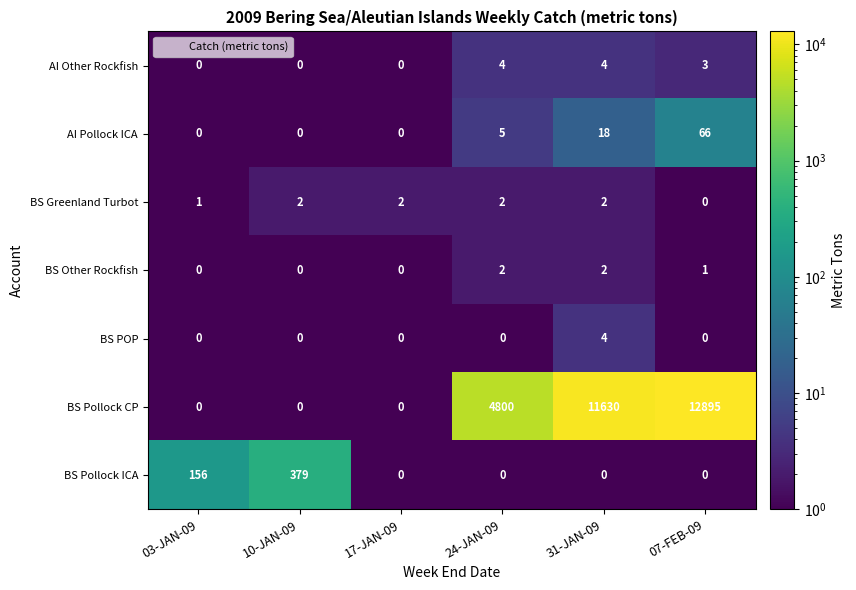

The BS Pollock CP series shows 8868 at 17-JAN-09. True or false?

False